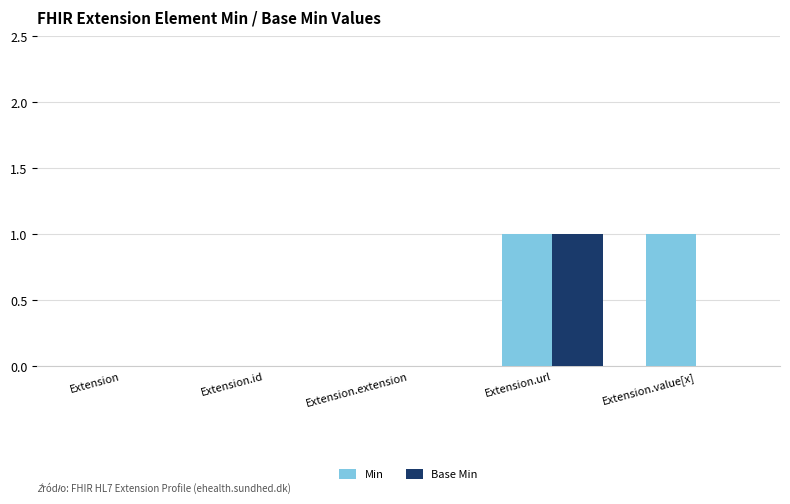

Is the value of Min at Extension greater than the value of Base Min at Extension.url?

No